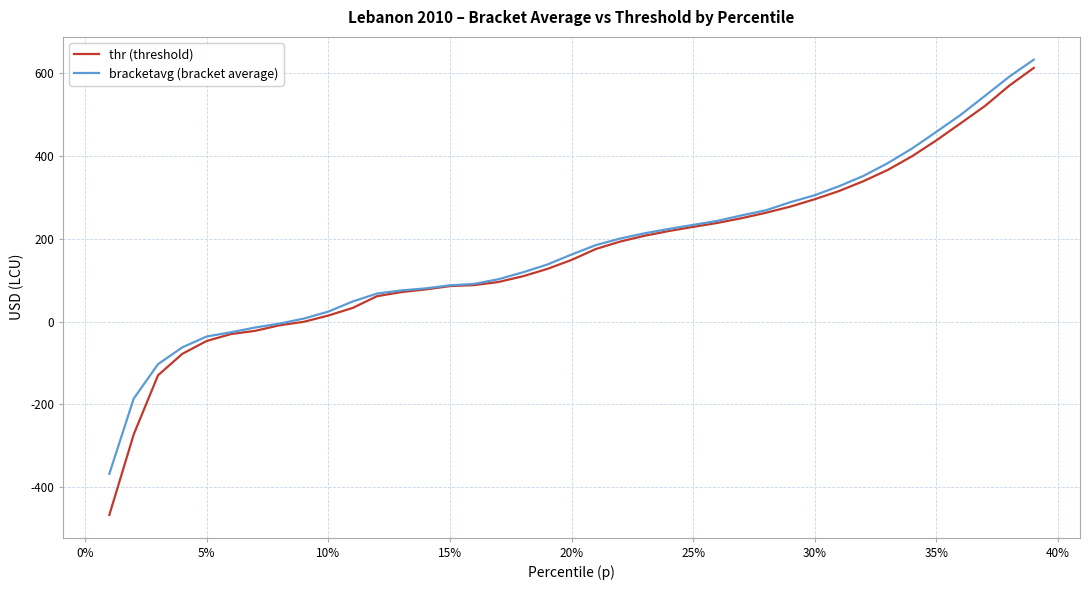

What is the smallest value displayed?

-467.4